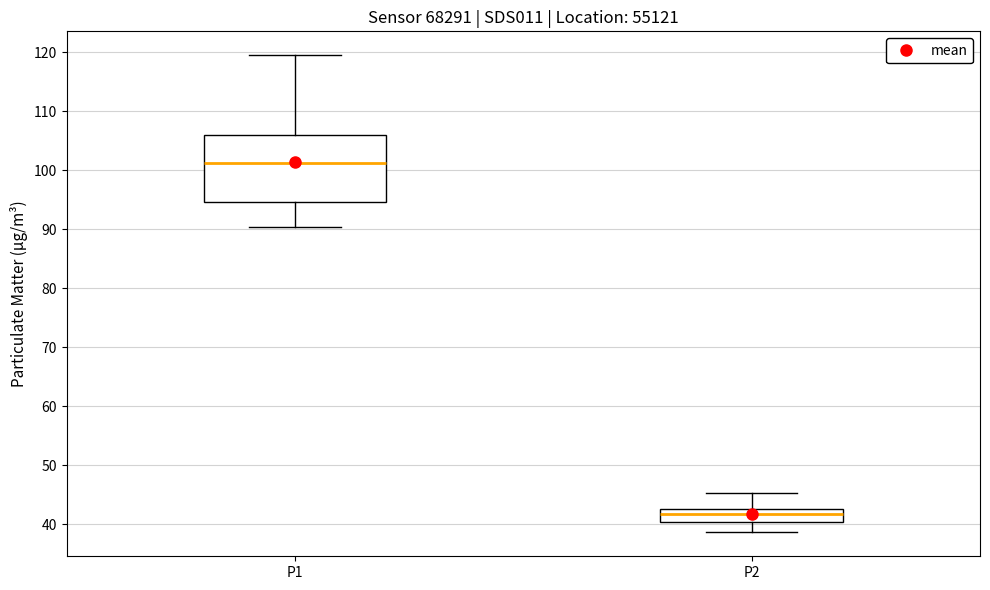

Reading left to right, read every box against the y-axis: the position of its median line, the range the box covers, and the ends of its whiskers. The values are not printed on the chart, so give them approximately, as read against the axis.

P1: median 101, box 95 to 106, whiskers 90 to 119
P2: median 42, box 40 to 43, whiskers 39 to 45